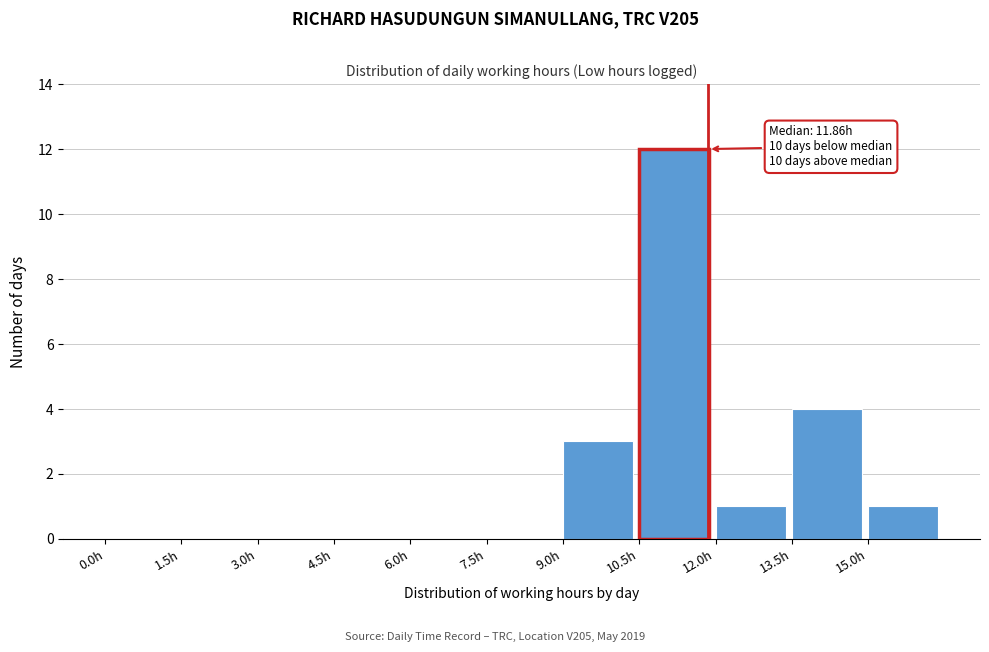

Which range on the x-axis has the tallest bar?

10.5 to 12.0